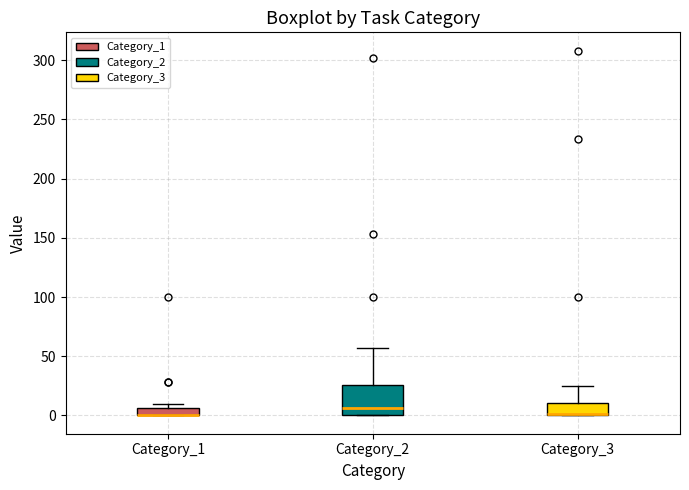

Where is the lower edge of the box for Category_1 on the y-axis? The values are not printed on the chart, so give them approximately, as read against the axis.

0